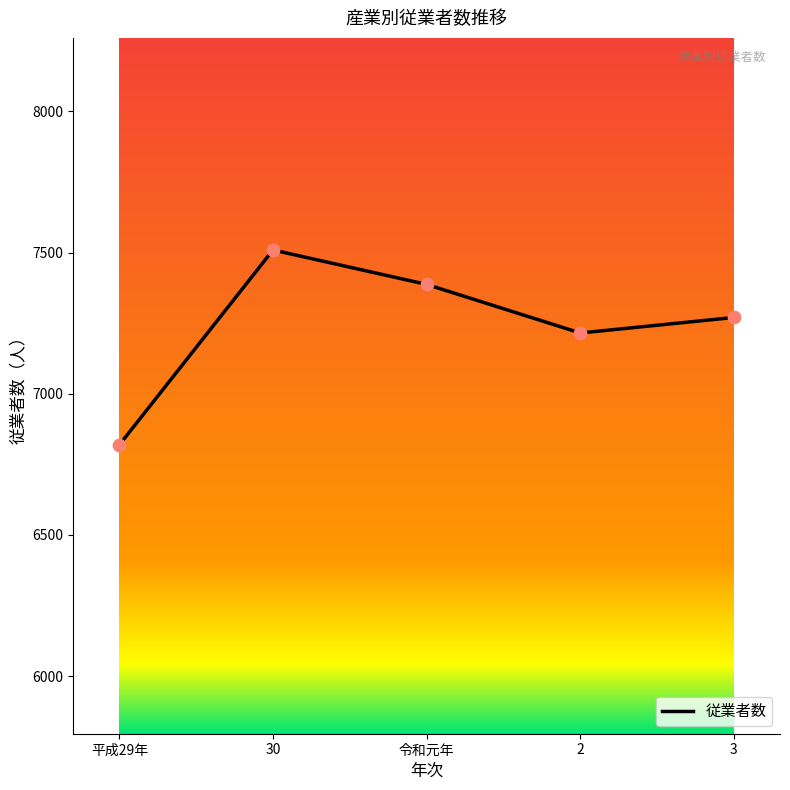

Between 30 and 2, which is larger?

30